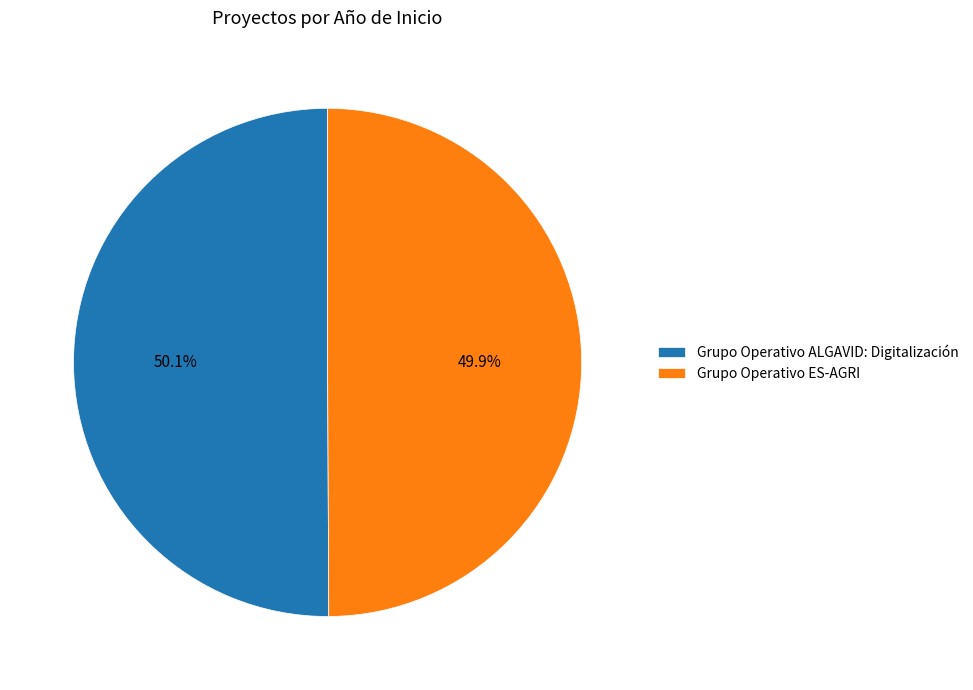

How many segments does this pie chart have?

2